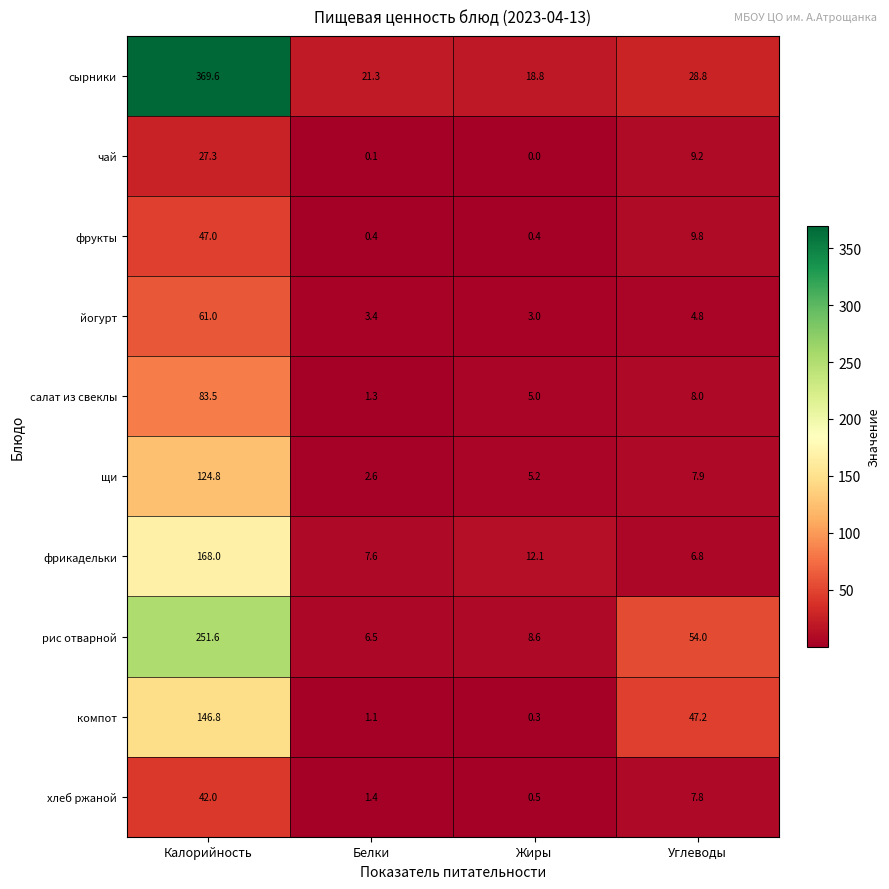

Rank the series by their maximum value, from lowest to highest.

чай, хлеб ржаной, фрукты, йогурт, салат из свеклы, щи, компот, фрикадельки, рис отварной, сырники